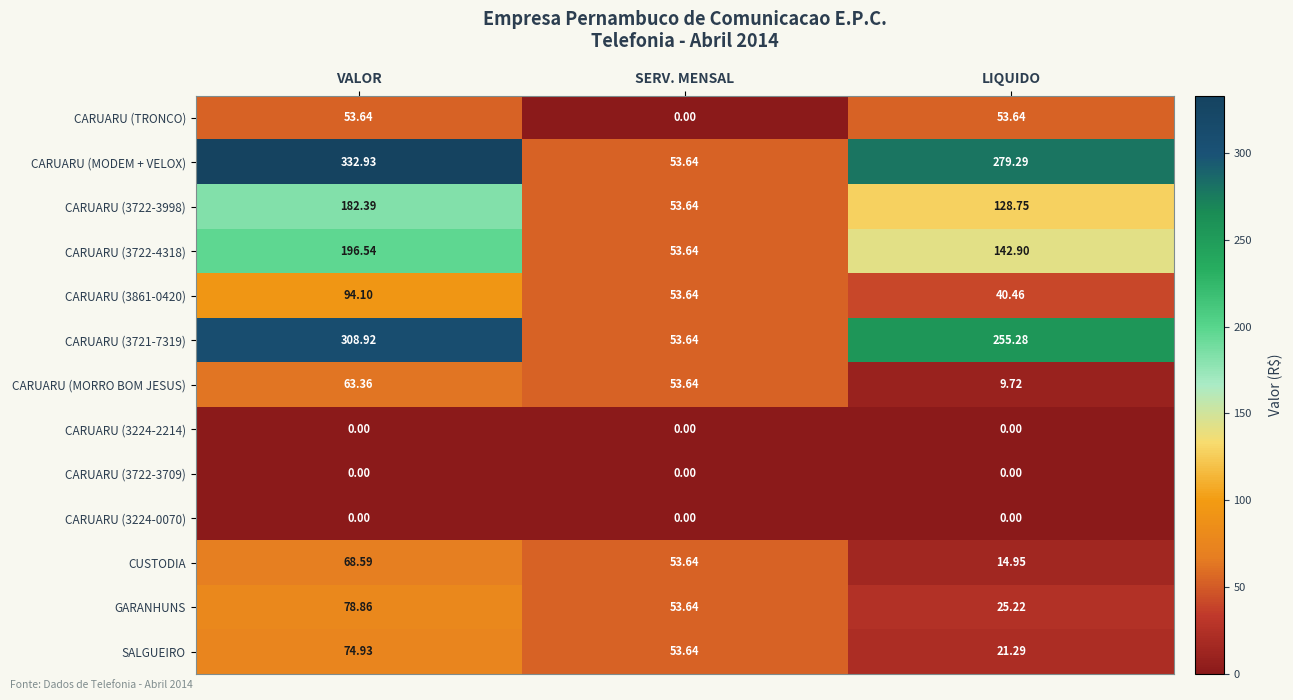

Which category has the highest value in the CUSTODIA series?

VALOR